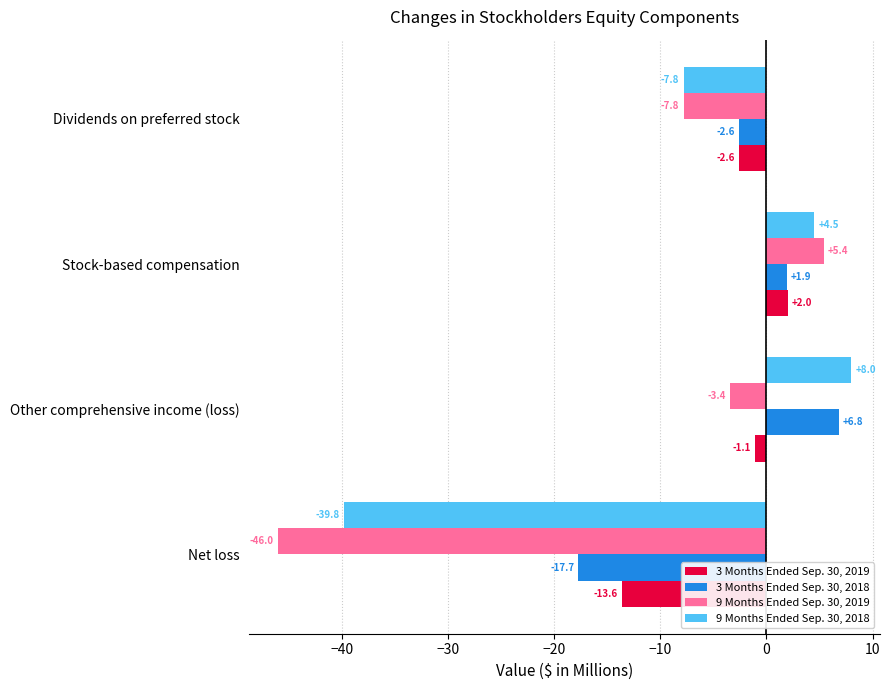

Rank the categories by 9 Months Ended Sep. 30, 2019 value from lowest to highest.

Net loss, Dividends on preferred stock, Other comprehensive income (loss), Stock-based compensation